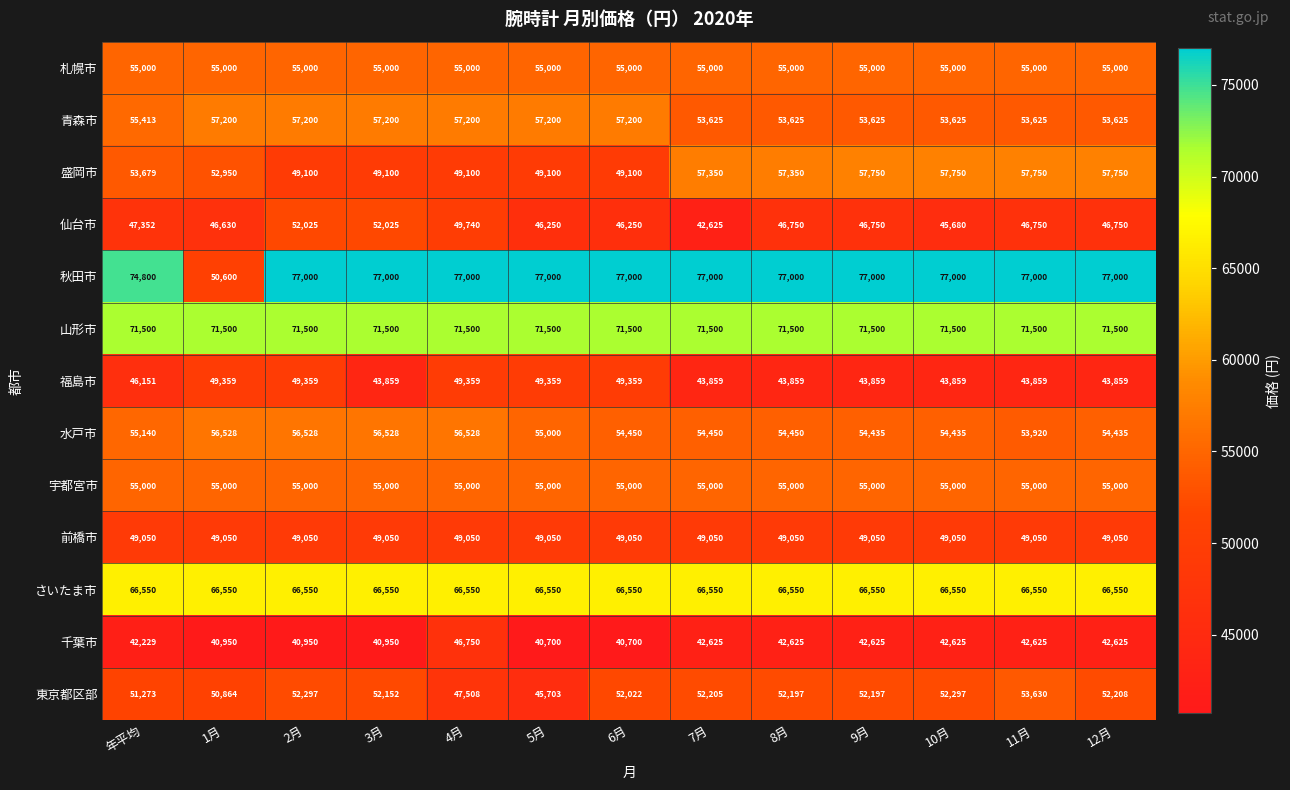

Which series has the widest spread of values?

秋田市